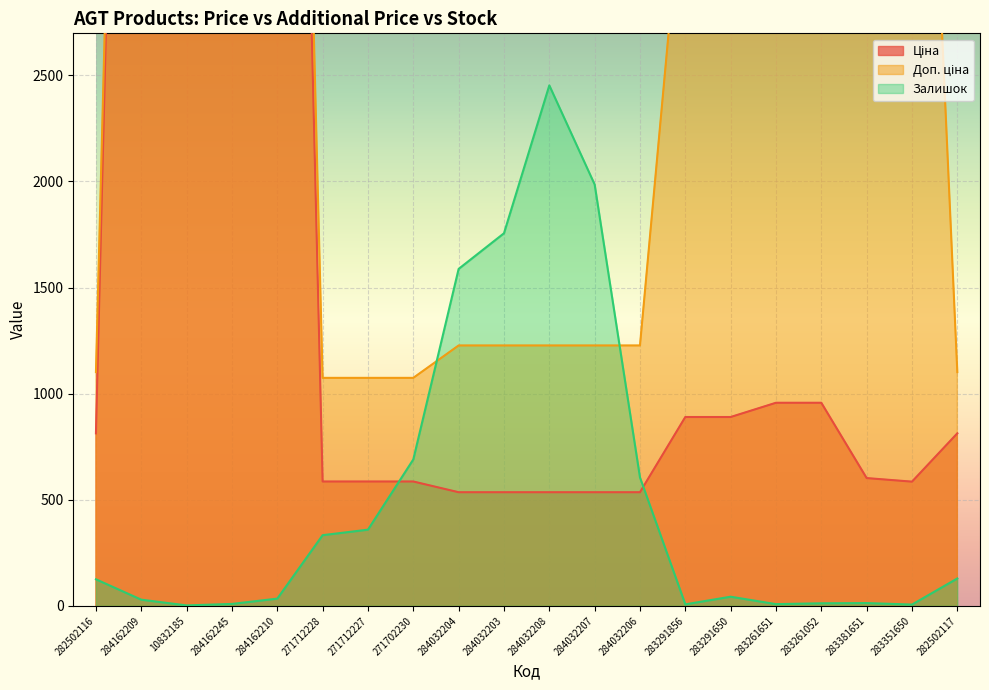

True or false: Залишок and Ціна intersect in this chart.

True